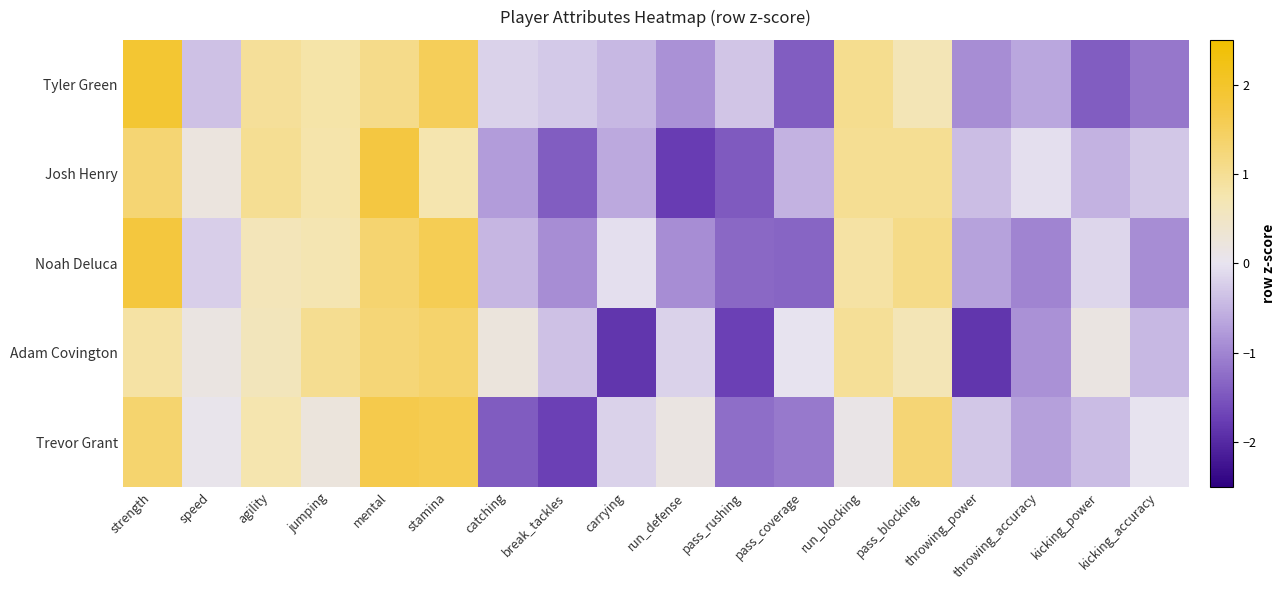

Reading left to right, transcribe all the data shown in this chart.

Tyler Green: strength=1.9	speed=-0.4	agility=0.9	jumping=0.8	mental=1.1	stamina=1.5	catching=-0.2	break_tackles=-0.3	carrying=-0.5	run_defense=-0.9	pass_rushing=-0.3	pass_coverage=-1.4	run_blocking=1.0	pass_blocking=0.7	throwing_power=-0.9	throwing_accuracy=-0.6	kicking_power=-1.4	kicking_accuracy=-1.1
Josh Henry: strength=1.3	speed=0.2	agility=1.0	jumping=0.8	mental=1.8	stamina=0.7	catching=-0.8	break_tackles=-1.4	carrying=-0.6	run_defense=-1.8	pass_rushing=-1.5	pass_coverage=-0.5	run_blocking=1.0	pass_blocking=1.0	throwing_power=-0.4	throwing_accuracy=-0.1	kicking_power=-0.5	kicking_accuracy=-0.3
Noah Deluca: strength=1.8	speed=-0.2	agility=0.6	jumping=0.7	mental=1.3	stamina=1.6	catching=-0.5	break_tackles=-0.9	carrying=-0.1	run_defense=-0.9	pass_rushing=-1.3	pass_coverage=-1.3	run_blocking=0.8	pass_blocking=1.1	throwing_power=-0.7	throwing_accuracy=-1.0	kicking_power=-0.1	kicking_accuracy=-0.9
Adam Covington: strength=0.9	speed=0.2	agility=0.6	jumping=1.0	mental=1.3	stamina=1.4	catching=0.2	break_tackles=-0.4	carrying=-1.8	run_defense=-0.2	pass_rushing=-1.7	pass_coverage=-0.0	run_blocking=1.0	pass_blocking=0.7	throwing_power=-1.8	throwing_accuracy=-0.9	kicking_power=0.2	kicking_accuracy=-0.5
Trevor Grant: strength=1.3	speed=0.0	agility=0.8	jumping=0.2	mental=1.6	stamina=1.6	catching=-1.4	break_tackles=-1.7	carrying=-0.2	run_defense=0.2	pass_rushing=-1.2	pass_coverage=-1.1	run_blocking=0.1	pass_blocking=1.3	throwing_power=-0.3	throwing_accuracy=-0.7	kicking_power=-0.4	kicking_accuracy=-0.0